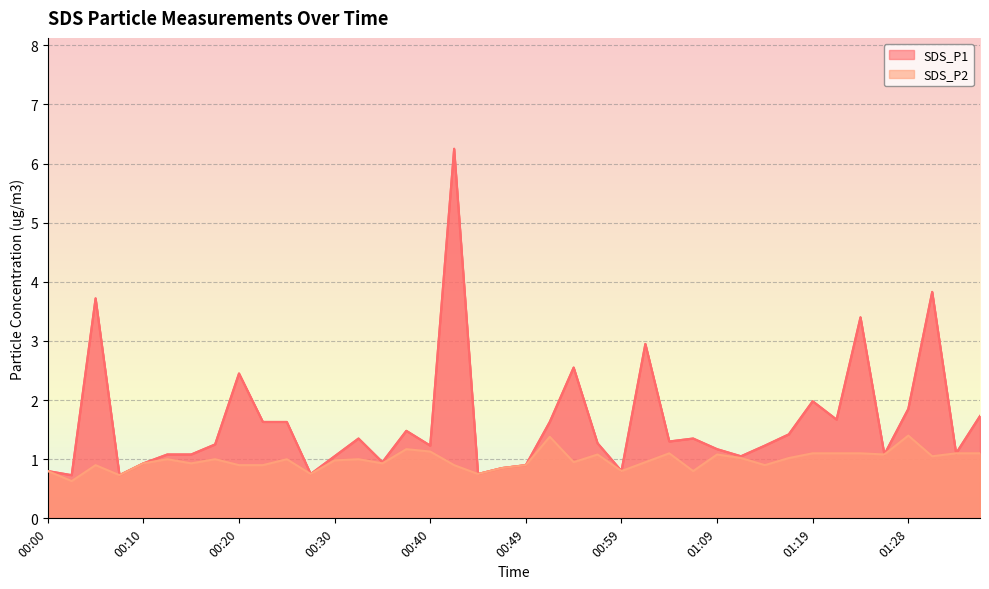

The value of SDS_P2 at 00:59 is 0.5. True or false?

False